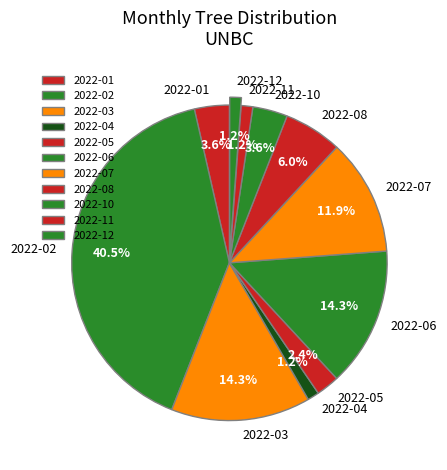

Count the number of slices in the pie.

11